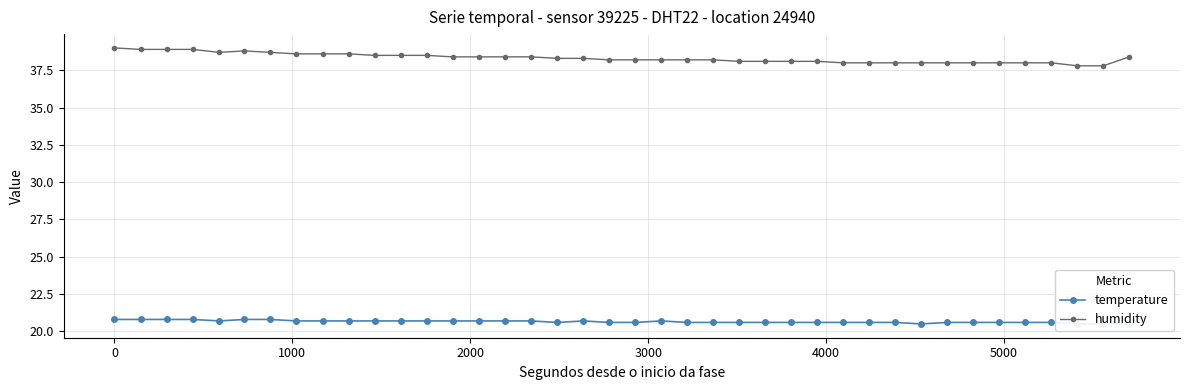

How many interior local valleys does the humidity series have?

1